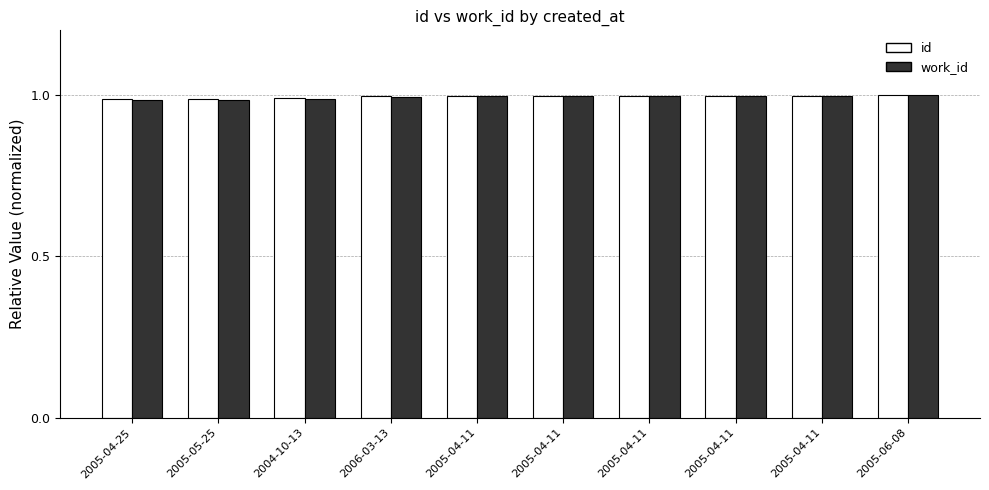

What is the approximate value of work_id at 2004-10-13?

1.0